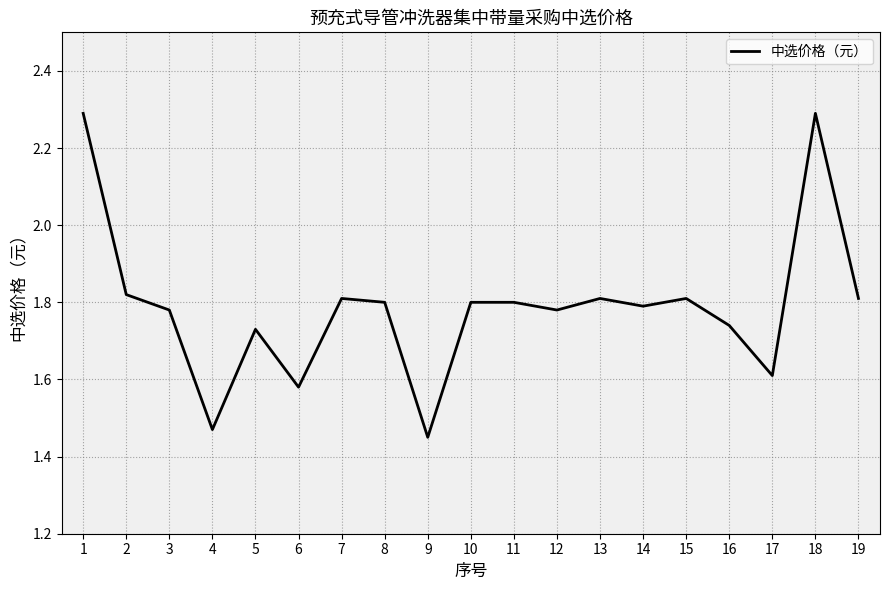

What is the maximum value shown in the chart?

2.3